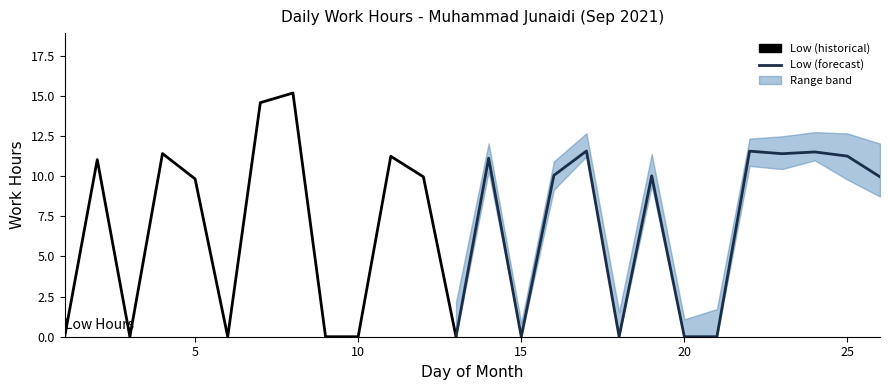

How many interior local valleys does the Low (hours) series have?

6